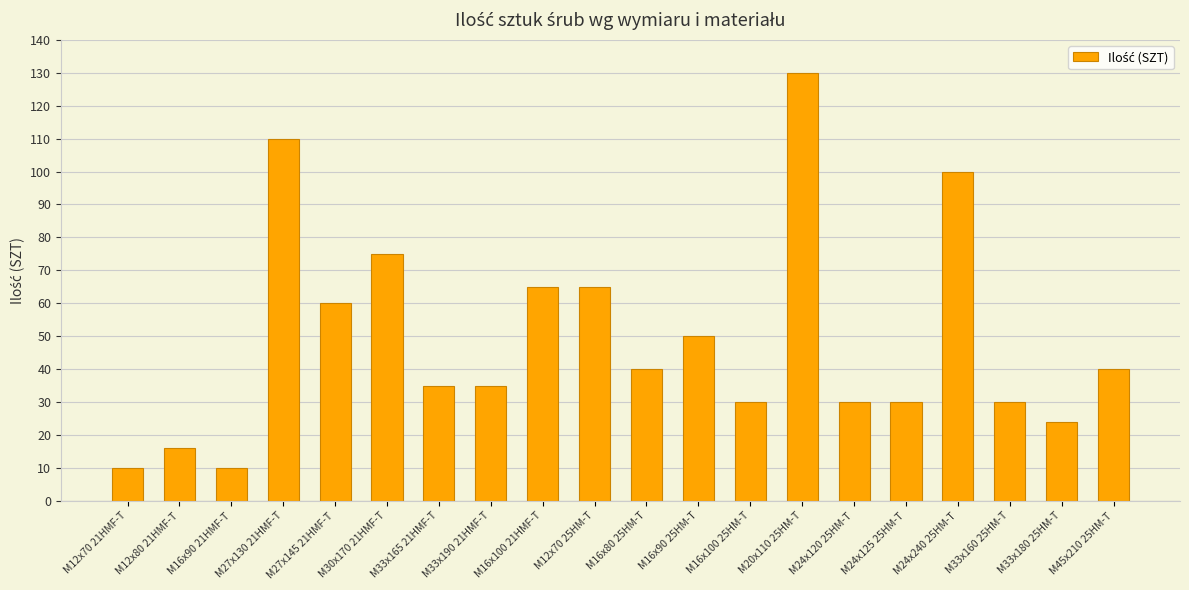

What is the smallest value displayed?

10